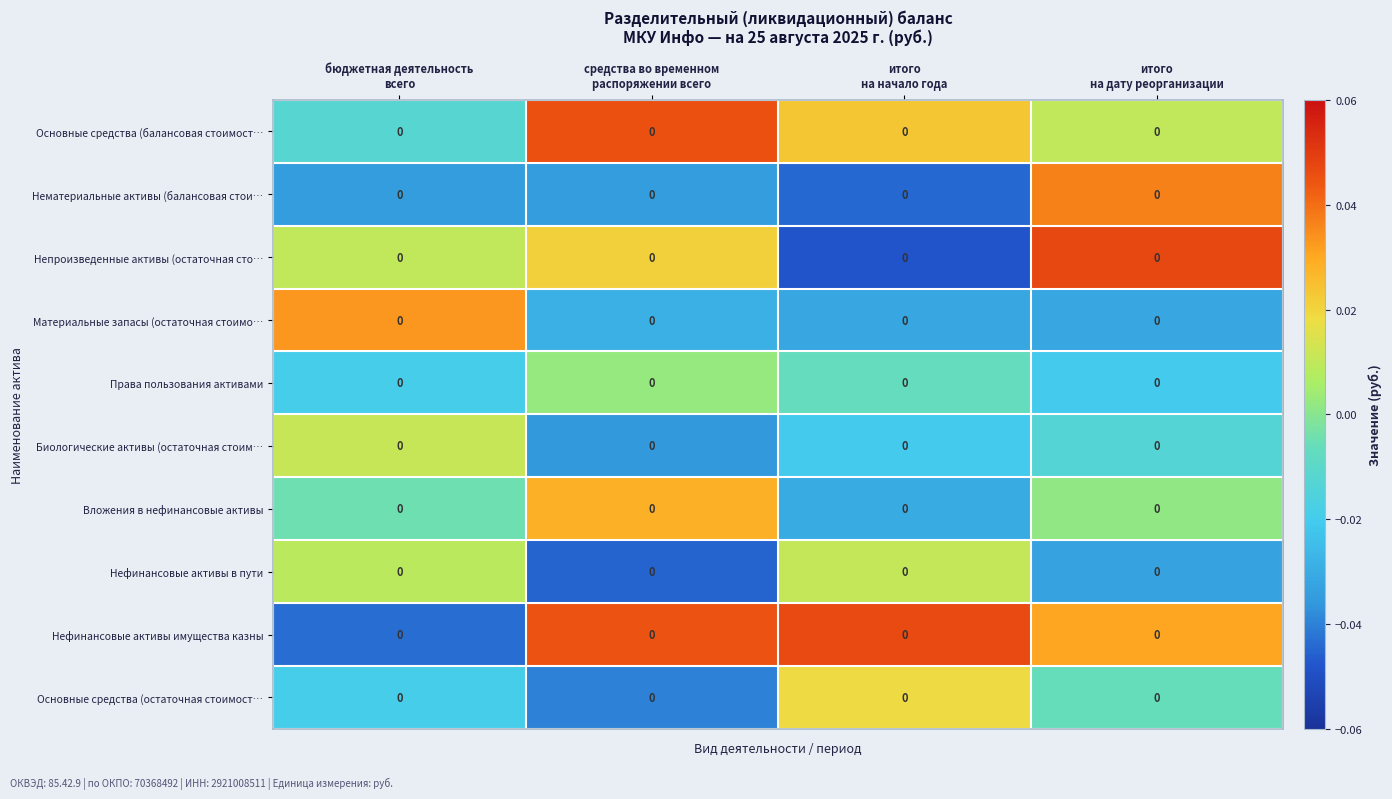

List the series in order of their peak value, lowest first.

Права пользования активами, Нефинансовые активы в пути, Биологические активы (остаточная стоим…, Основные средства (остаточная стоимост…, Вложения в нефинансовые активы, Материальные запасы (остаточная стоимо…, Нематериальные активы (балансовая стои…, Основные средства (балансовая стоимост…, Нефинансовые активы имущества казны, Непроизведенные активы (остаточная сто…